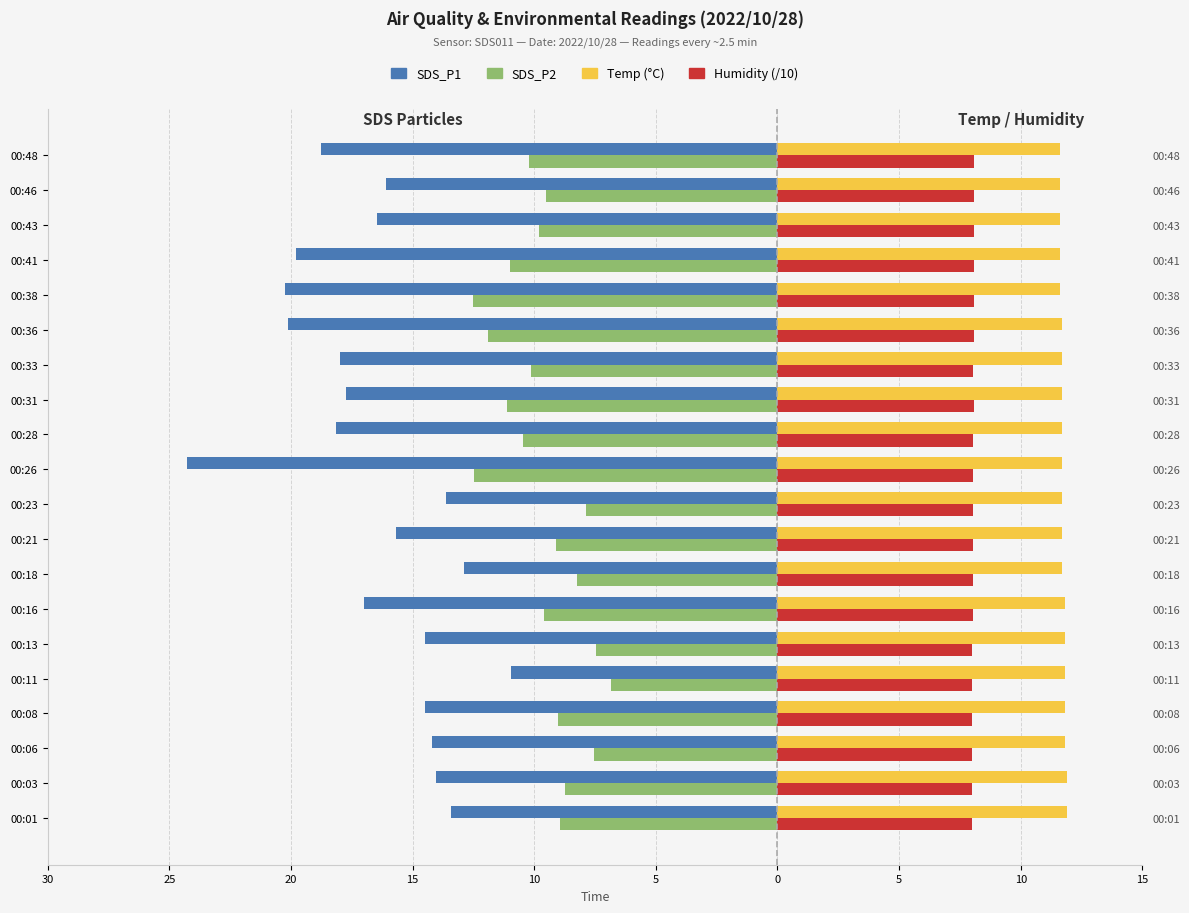

How many data points does each series have?

20